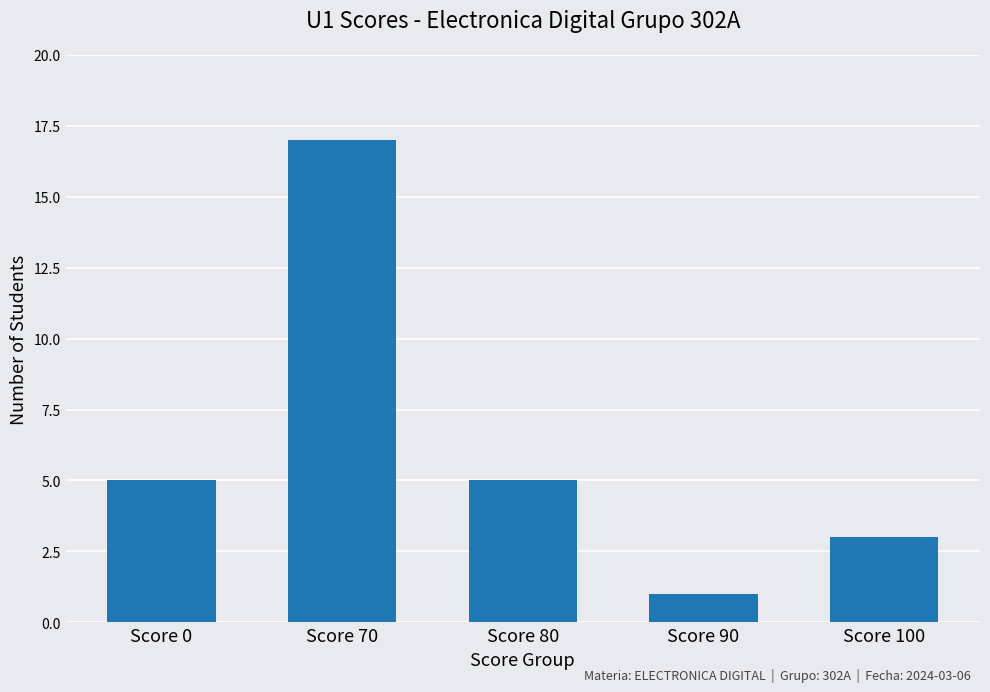

The value at Score 90 is 1. True or false?

True